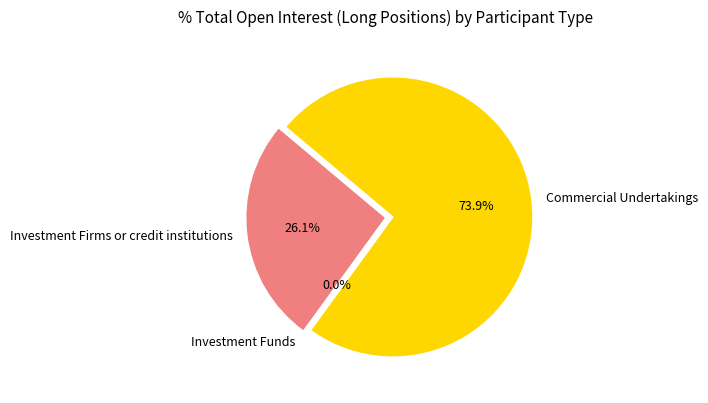

Does Investment Funds account for over 50% of the chart?

No